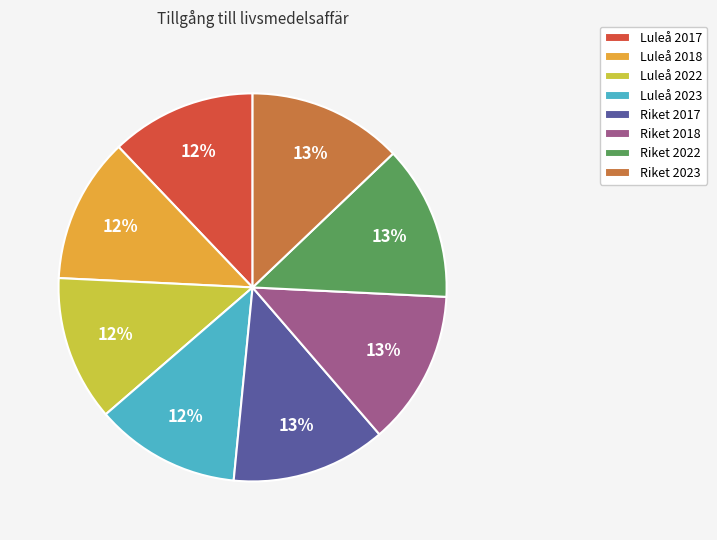

Is Riket 2023 the majority of the pie?

No